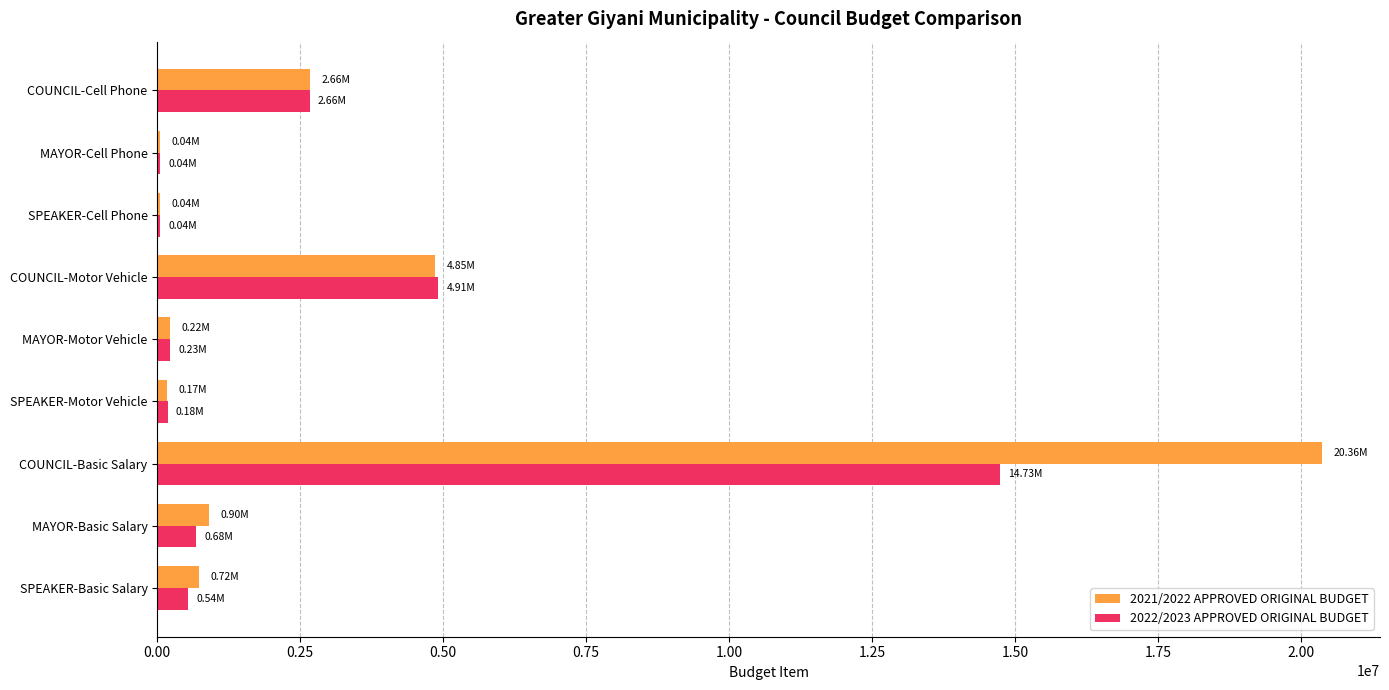

Which series has the widest spread of values?

2021/2022 APPROVED ORIGINAL BUDGET